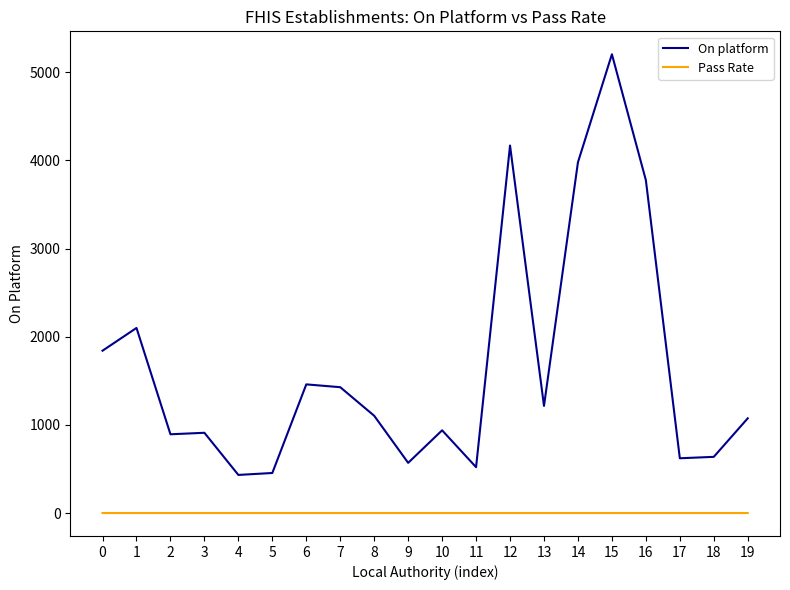

Which series has the largest total across all categories?

On platform